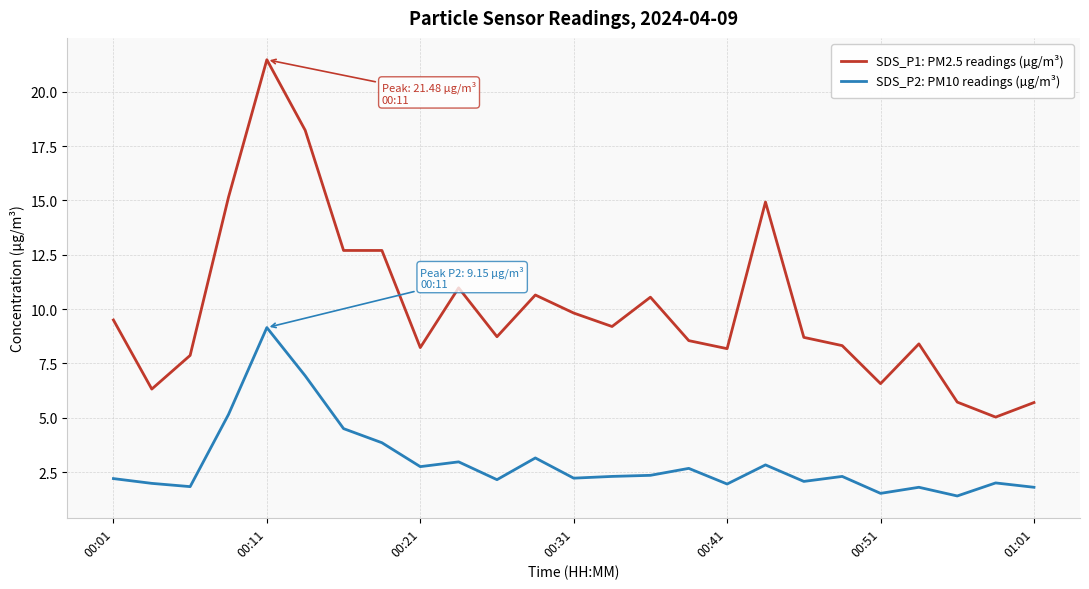

Which series has the largest range (max minus min)?

SDS_P1: PM2.5 readings (µg/m³)